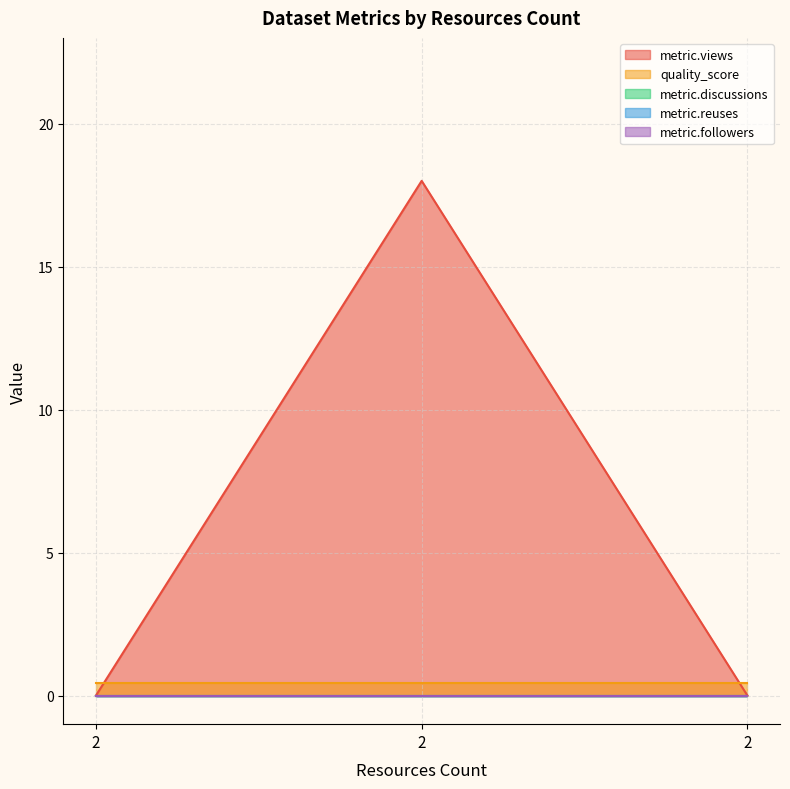

Rank the series at 2 from lowest to highest value.

metric.views, metric.discussions, metric.reuses, metric.followers, quality_score